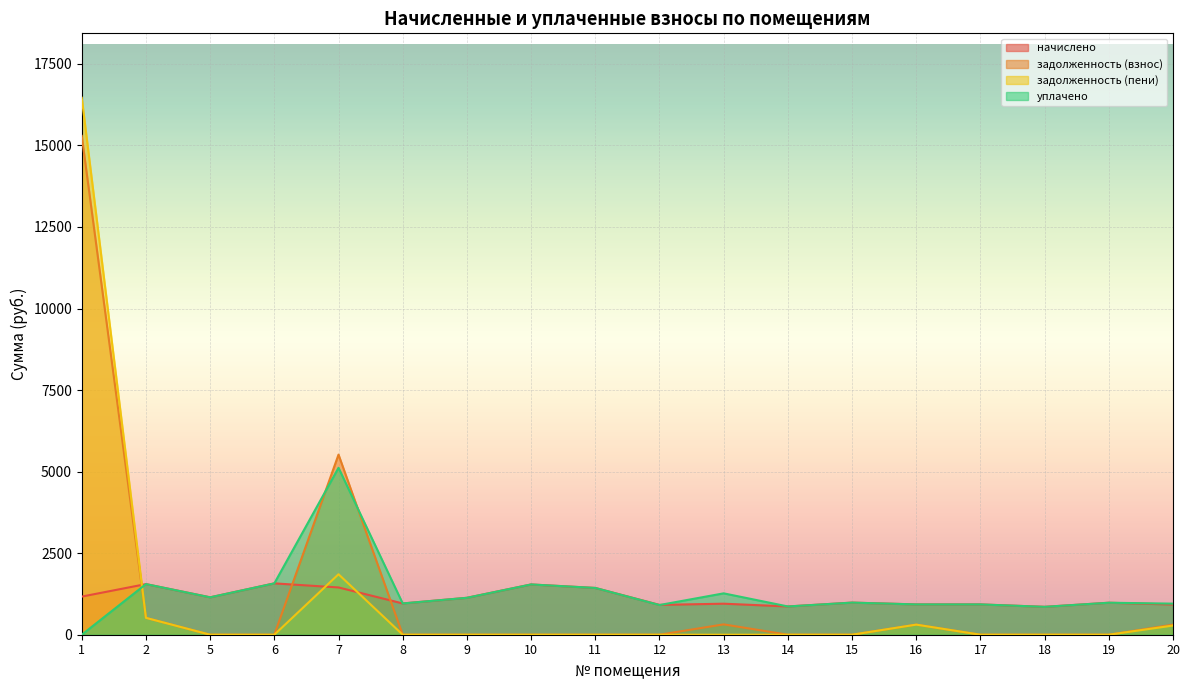

List the labels in order of задолженность (взнос) value, smallest first.

5, 6, 8, 9, 10, 11, 12, 14, 15, 17, 18, 19, 20, 16, 13, 2, 7, 1